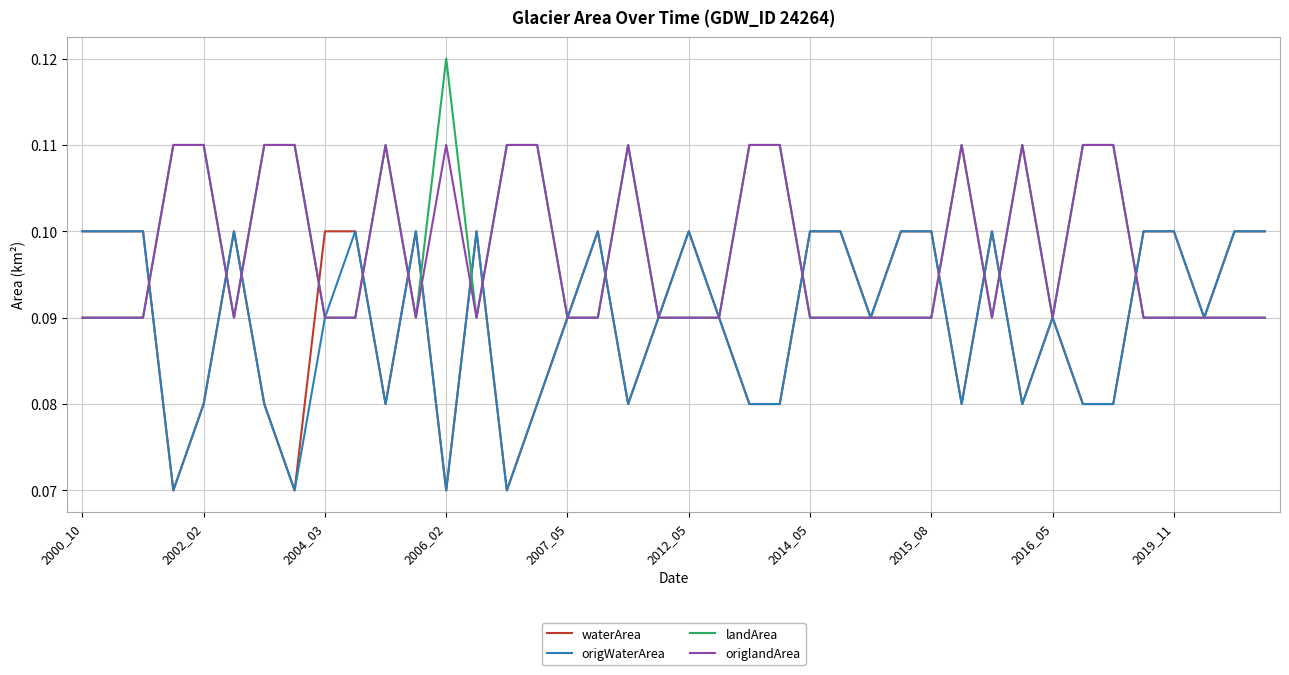

What are all the series names shown in the legend?

waterArea, origWaterArea, landArea, origlandArea